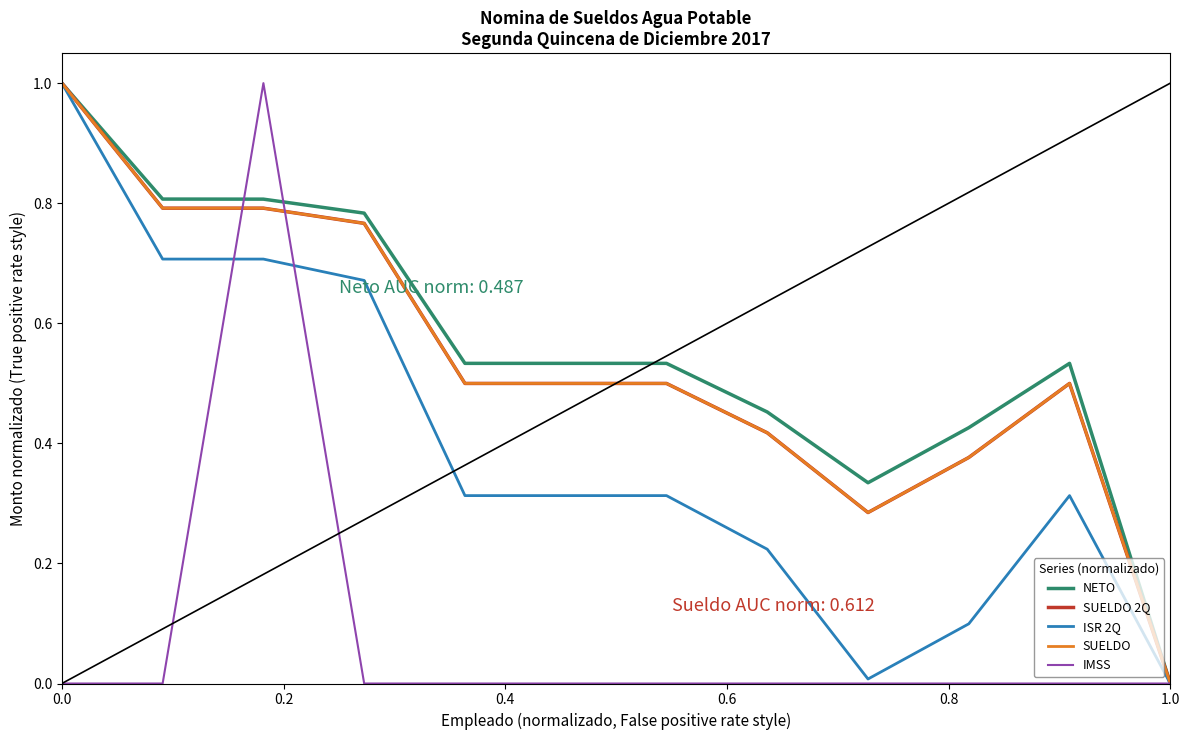

Is this an area chart (filled region under the line)?

No